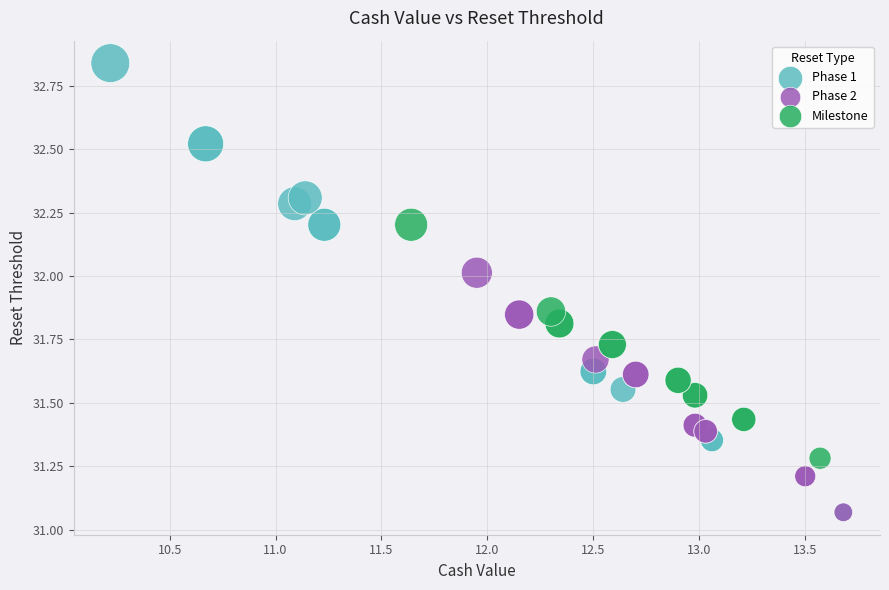

Which series contains the highest Y value?

Phase 1